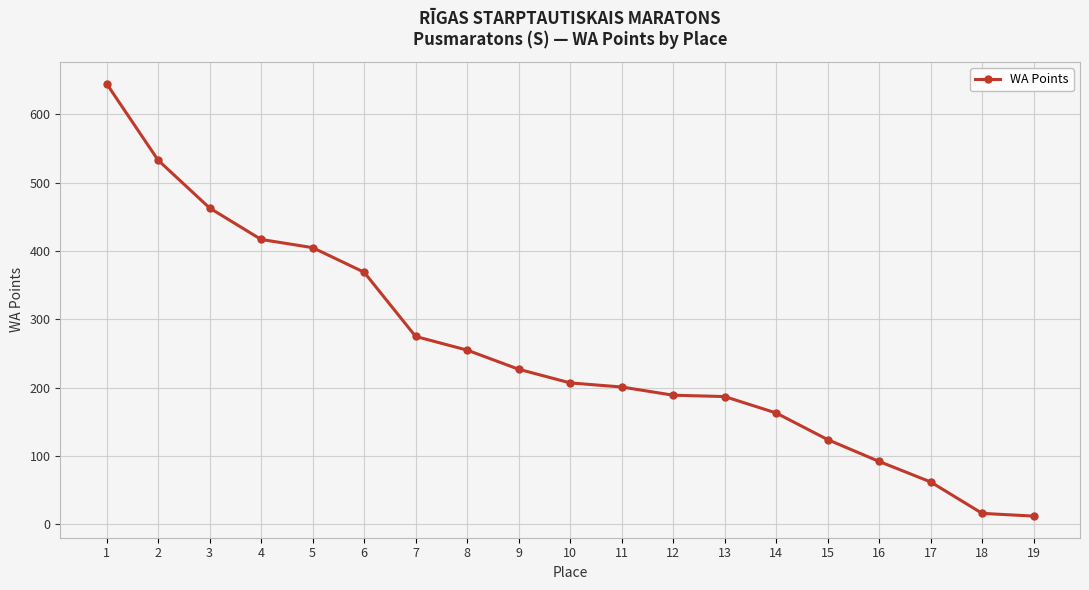

What is the difference between the second highest and second lowest values?

517